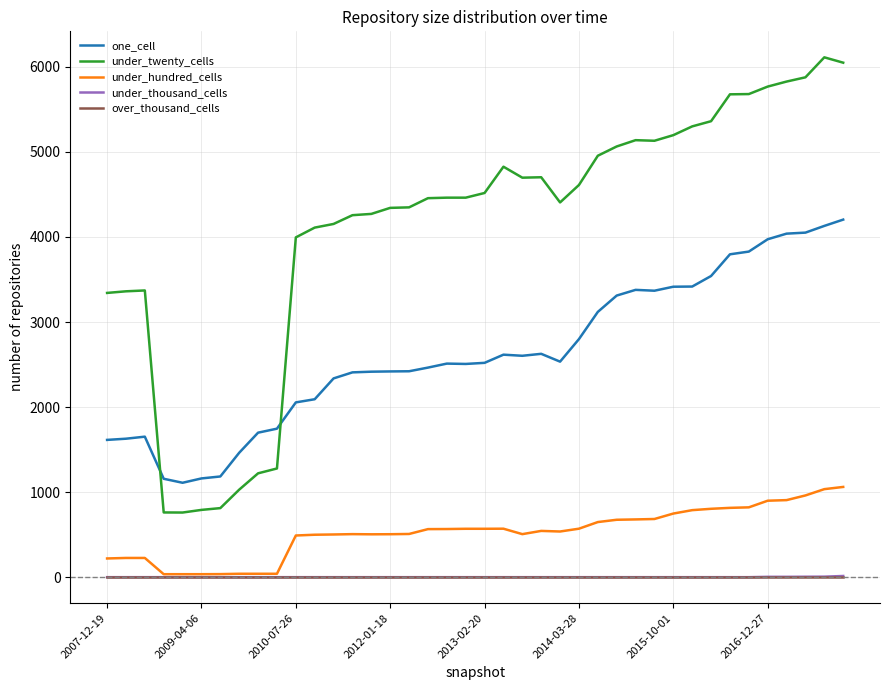

How many values in the under_thousand_cells series exceed 0?

5